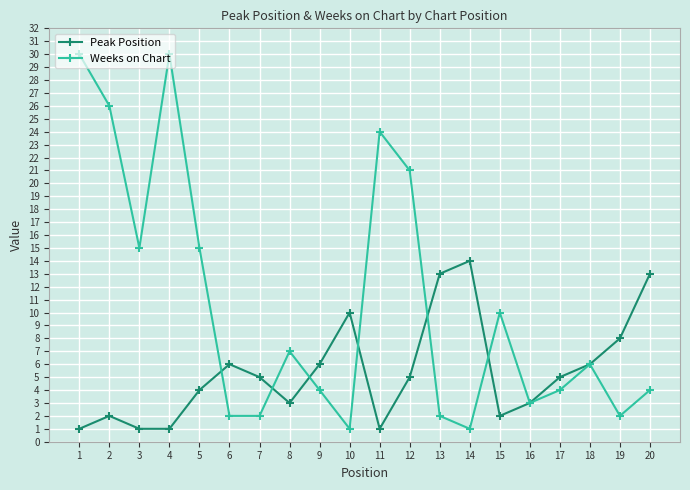

What is the value of the Weeks on Chart point at the 17th from the left?

4